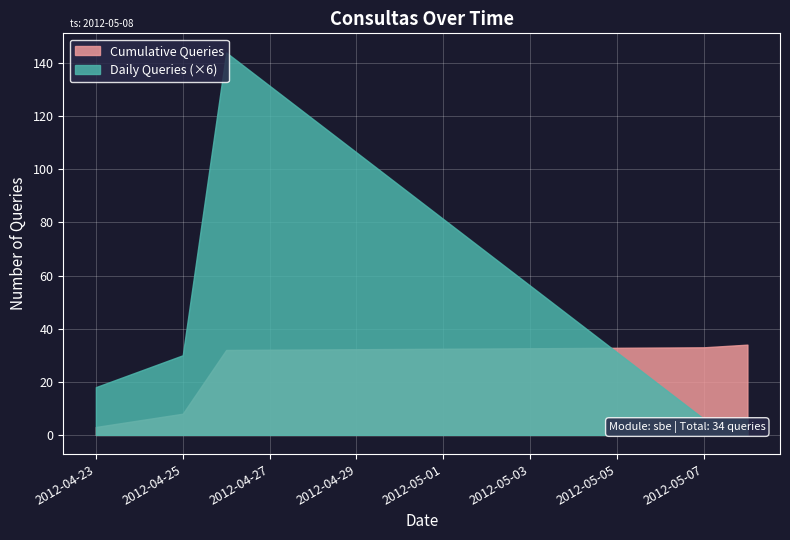

Which series has the widest spread of values?

Daily Queries (×6)